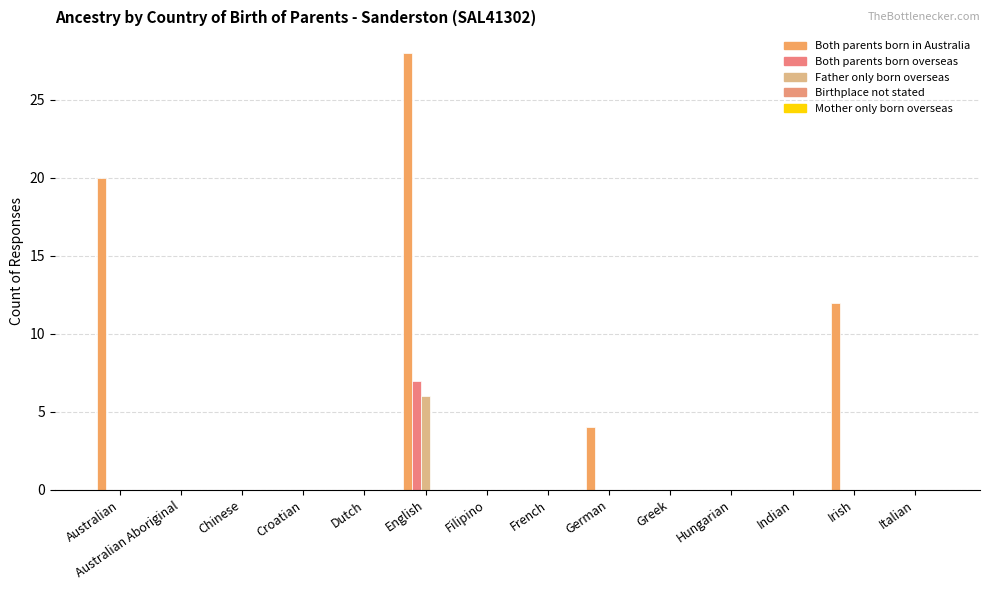

What is the difference between the Both parents born overseas values at English and Filipino?

7